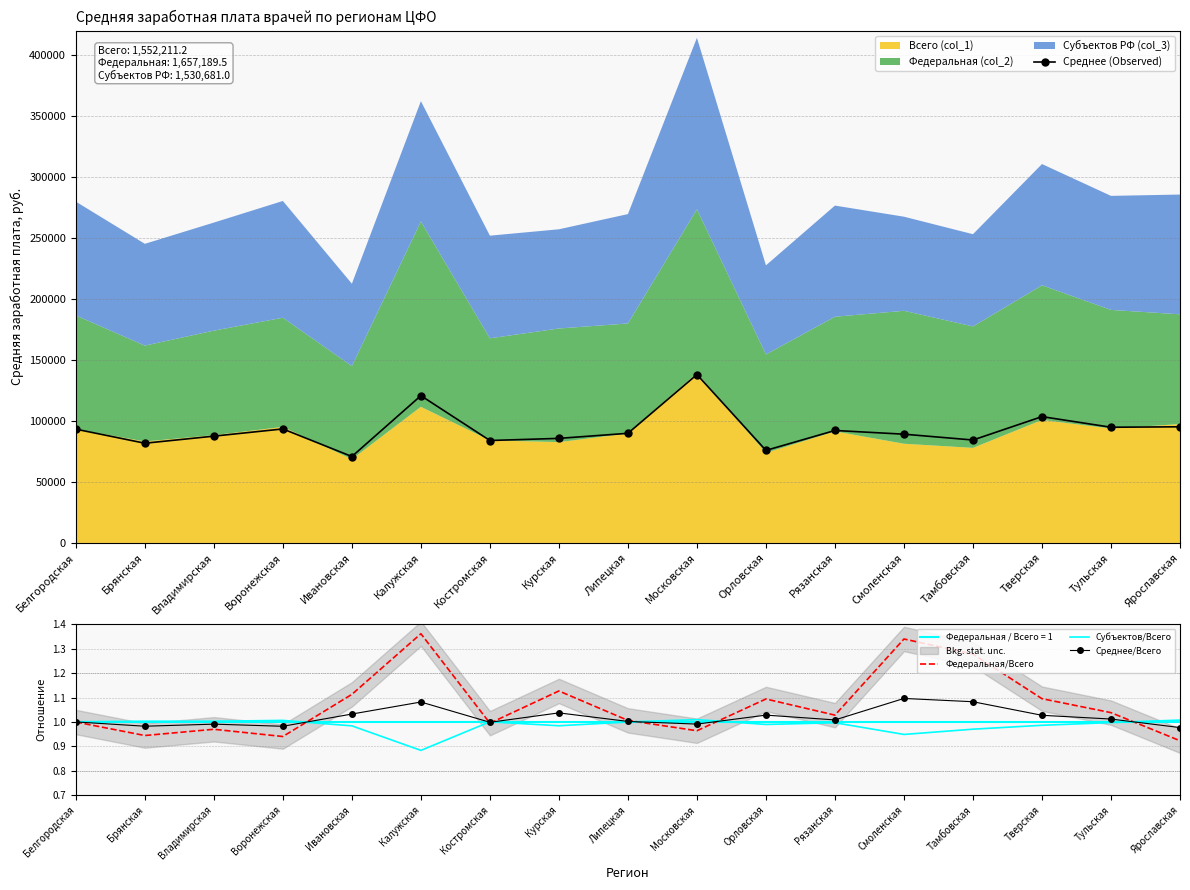

At which category does Среднее (Observed) reach its first local peak?

Воронежская